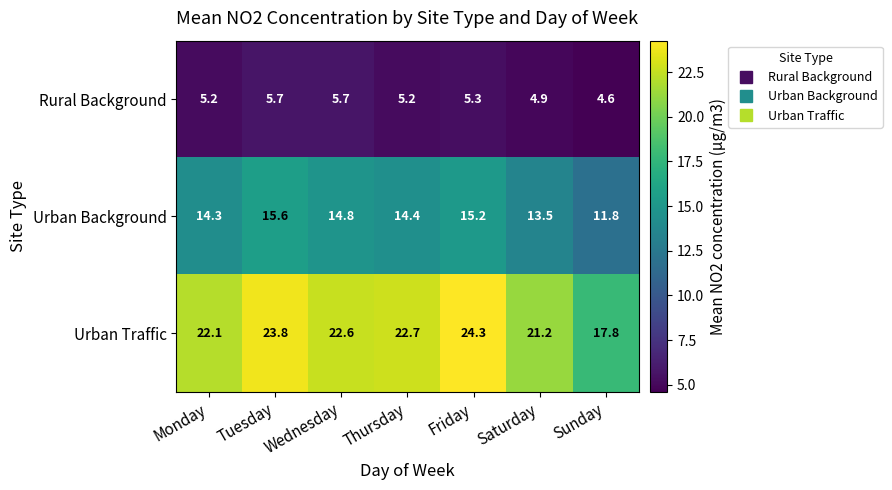

What is the spread (max minus min) of values at Saturday?

16.3